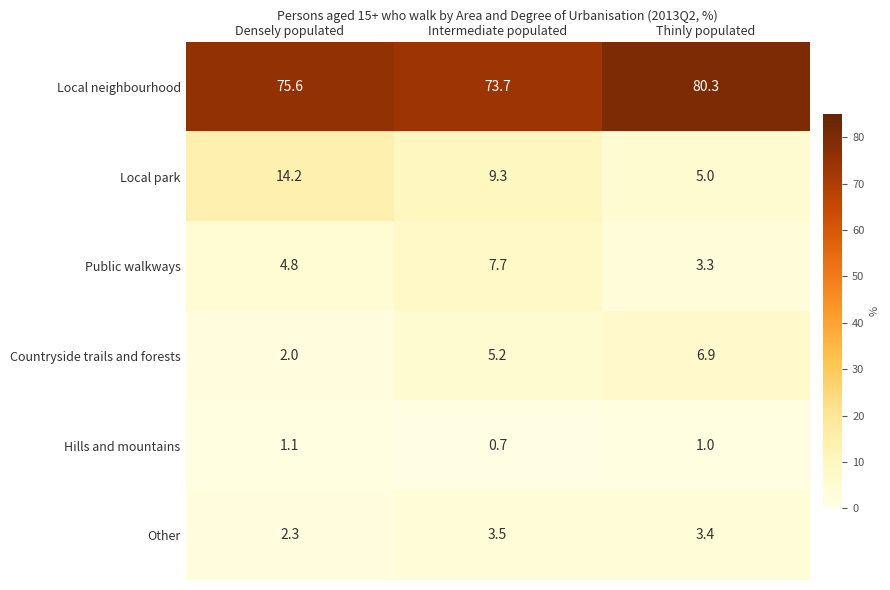

Where is Local neighbourhood nearest to the value 77?

Densely populated